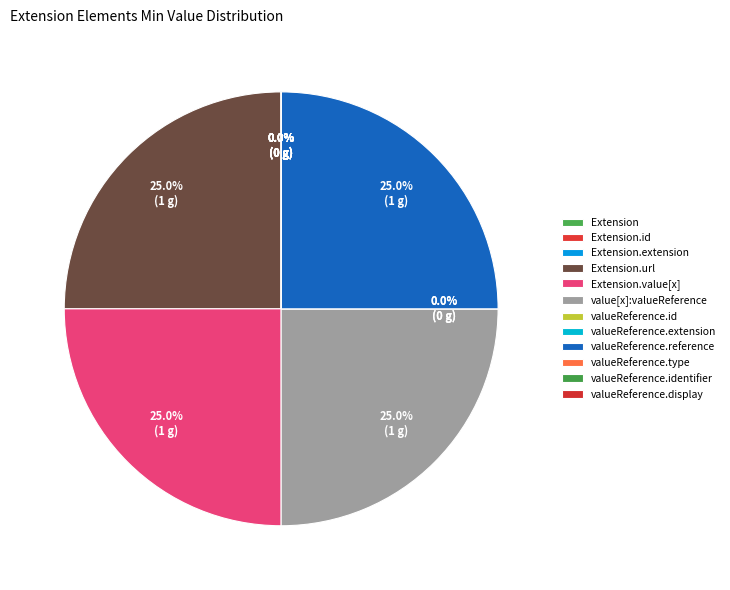

What is the largest slice in the pie chart?

Extension.url